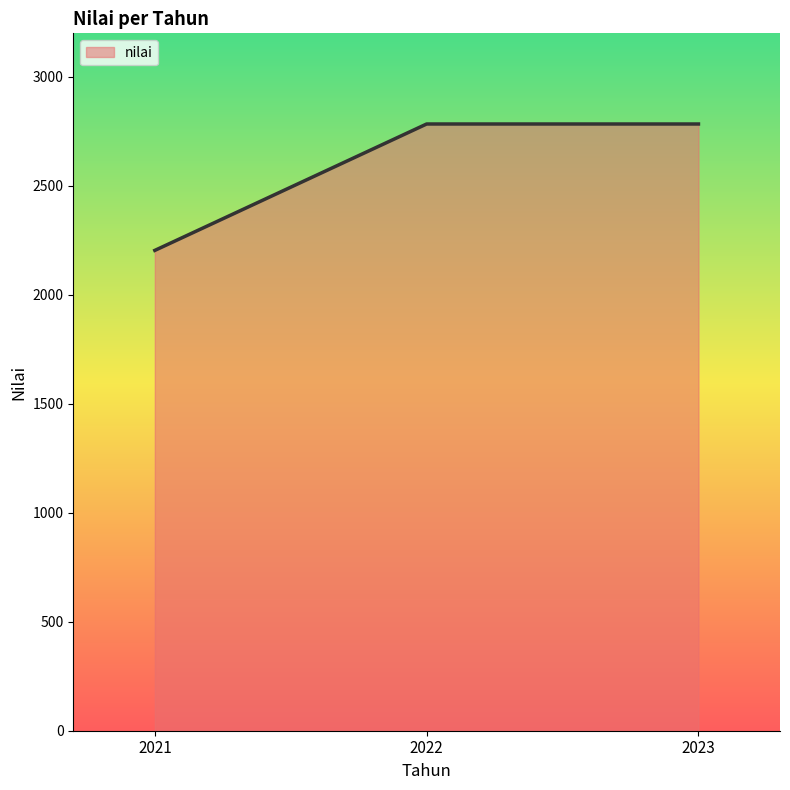

What is the difference between the second highest and minimum values?

580